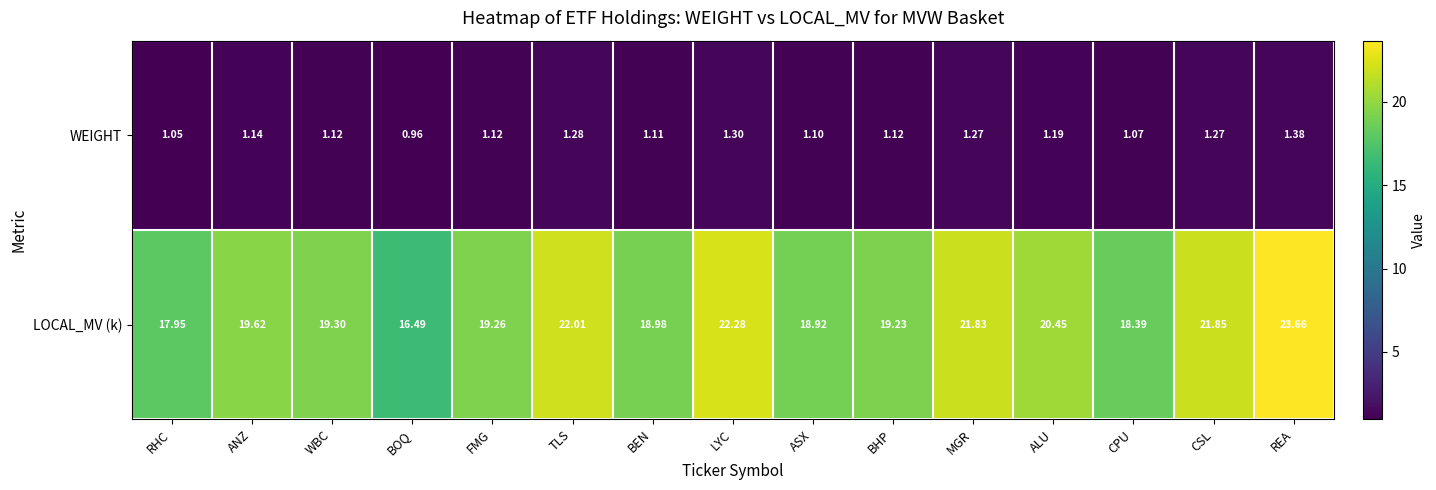

At which category does the chart reach its minimum across all series?

BOQ